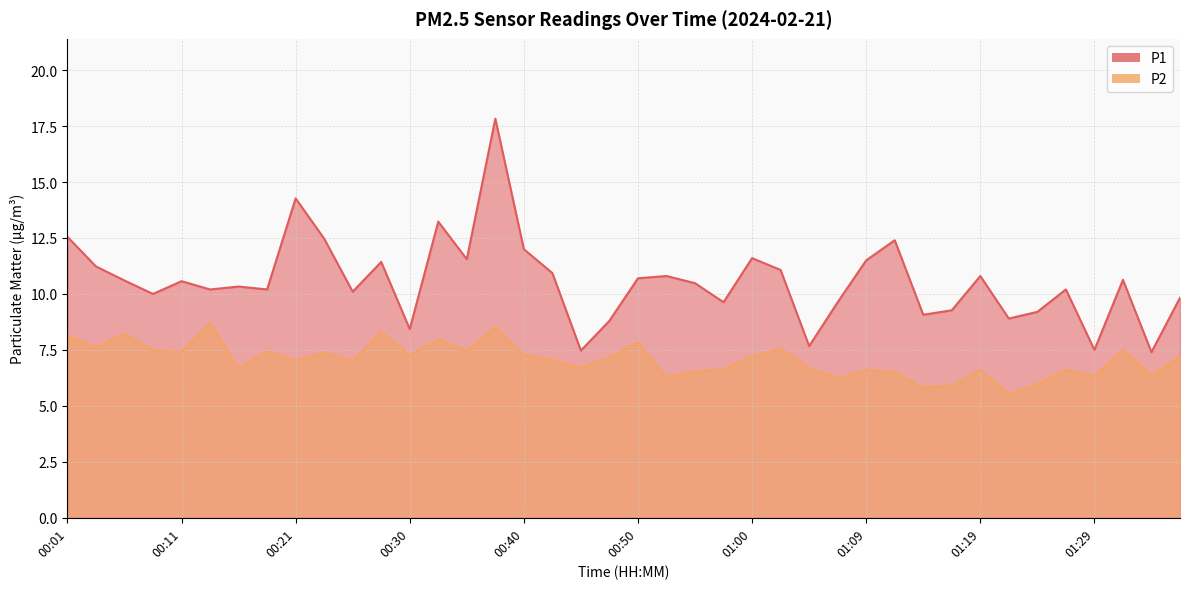

What are all the series names shown in the legend?

P1, P2